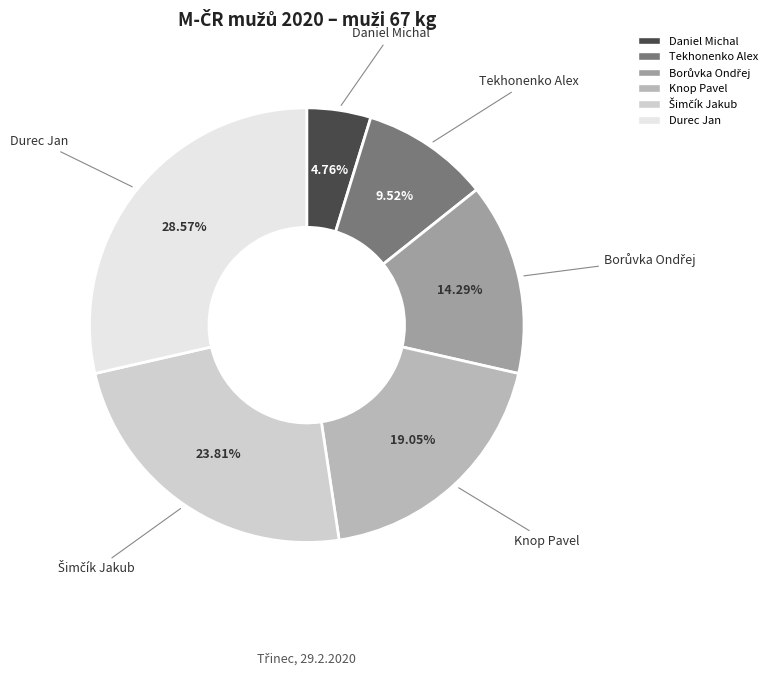

Is there a majority slice in this chart?

No